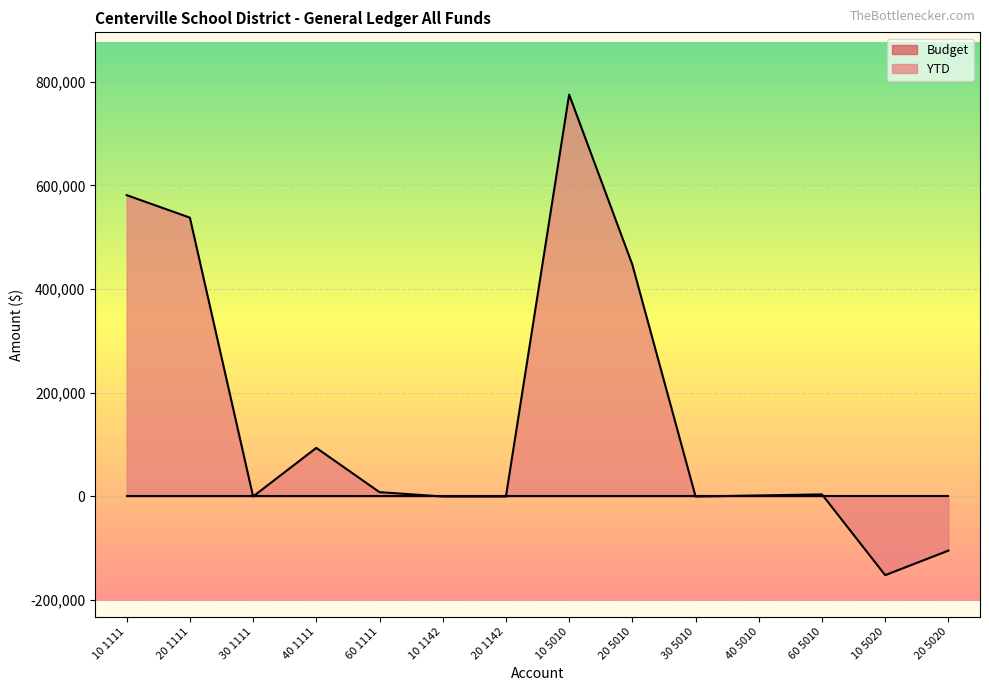

What is the sum of the values at 20 5010 and 40 5010?

449025.5